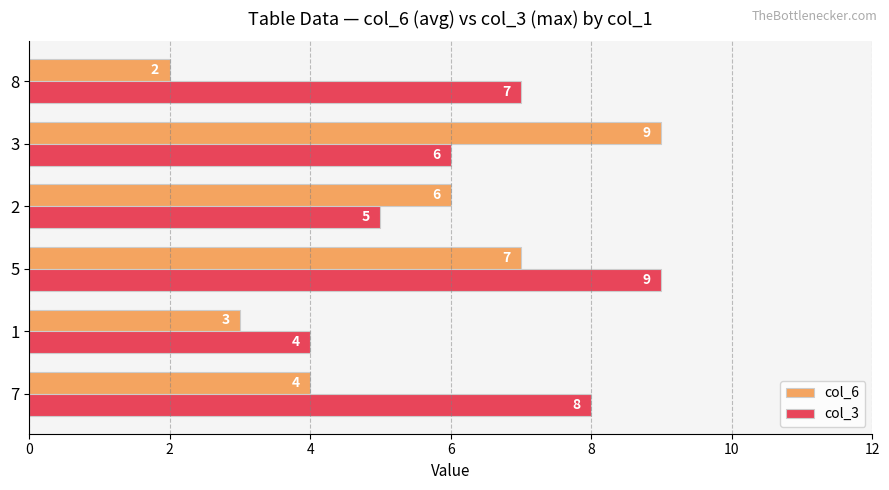

The col_6 series shows 3 at 1. True or false?

True